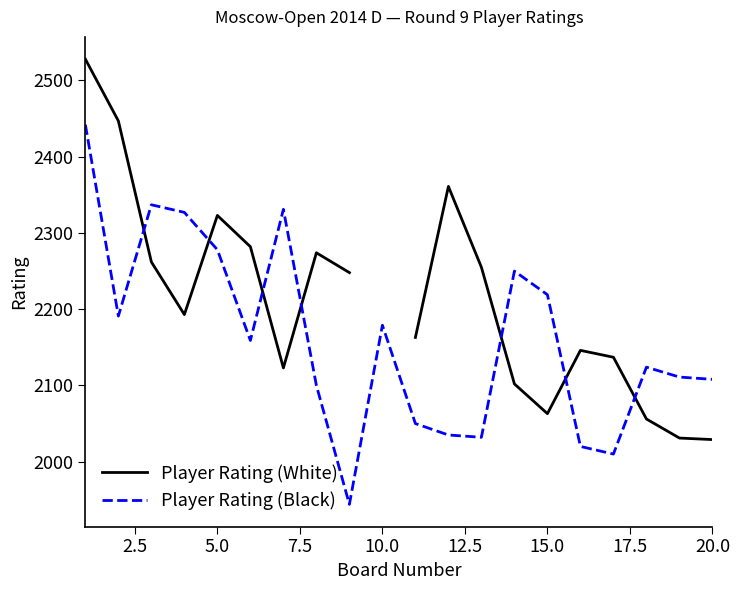

What is the maximum value for Player Rating (Black)?

2442